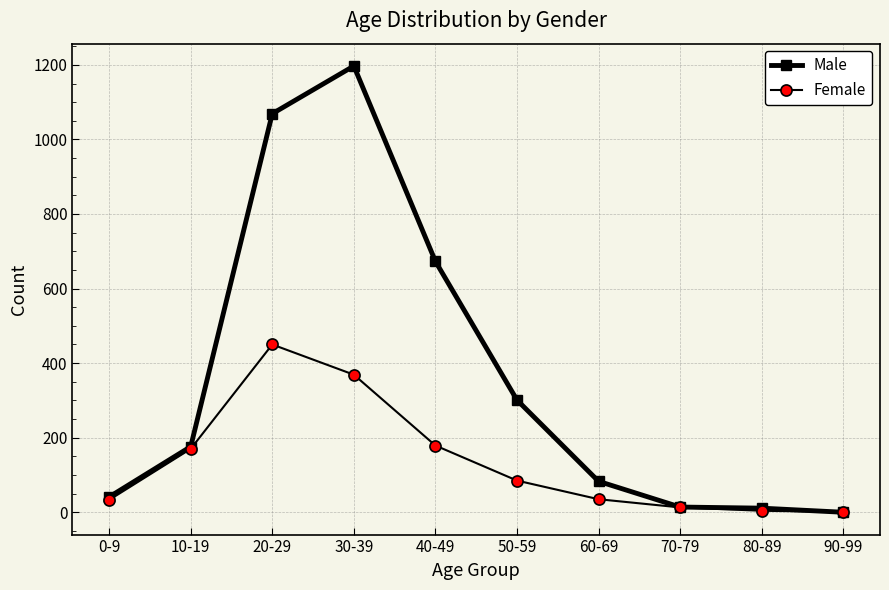

At which label does Female reach its peak?

20-29